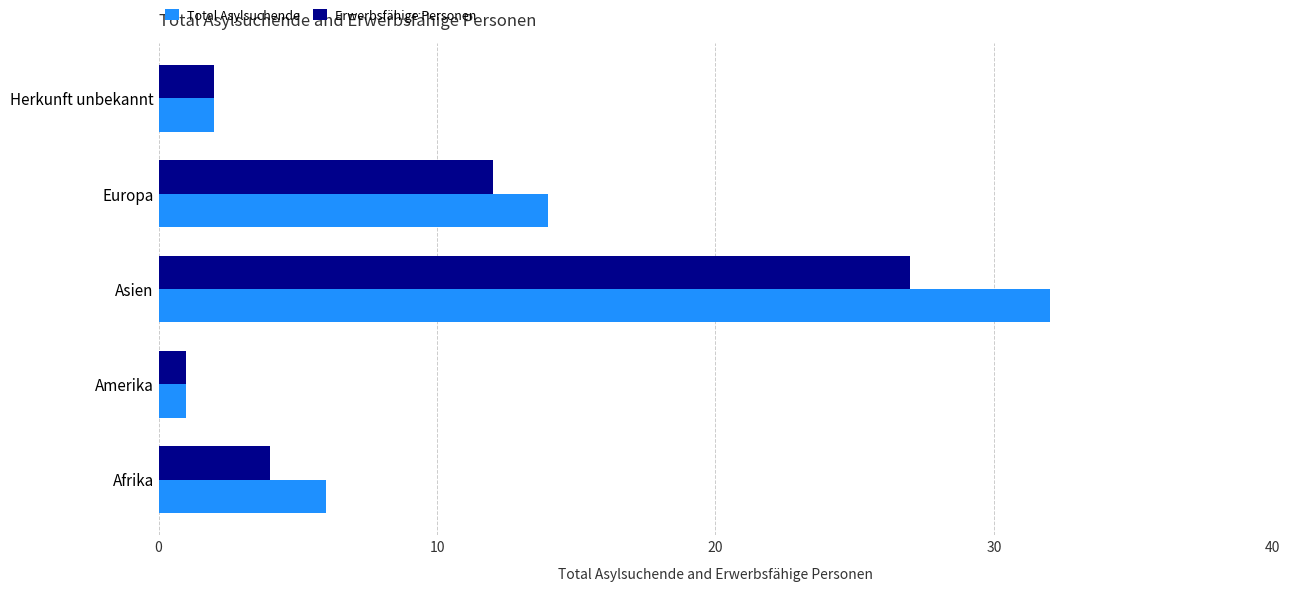

Which series has the largest range (max minus min)?

Total Asylsuchende